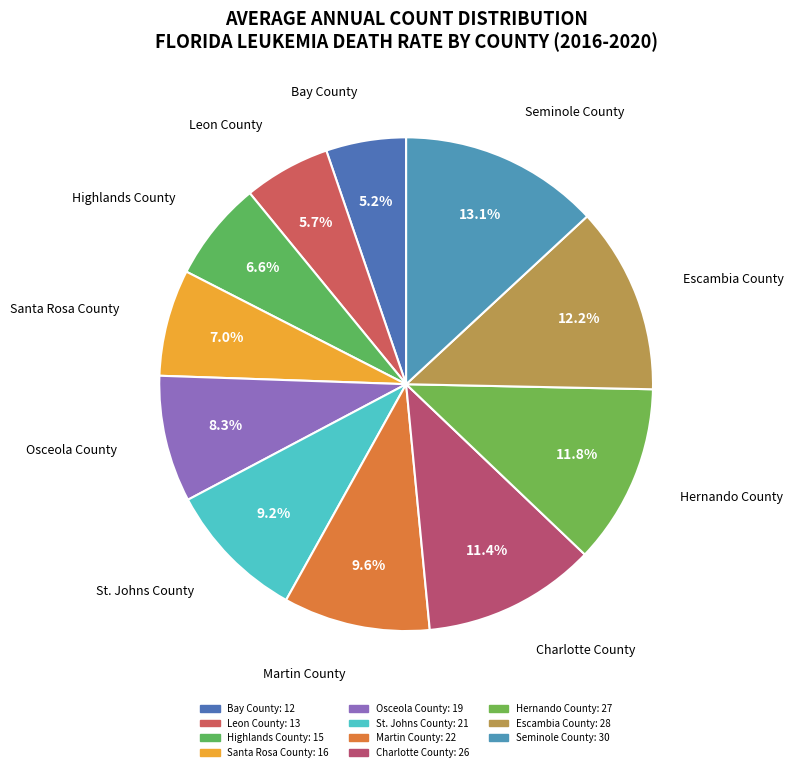

Count the number of slices in the pie.

11